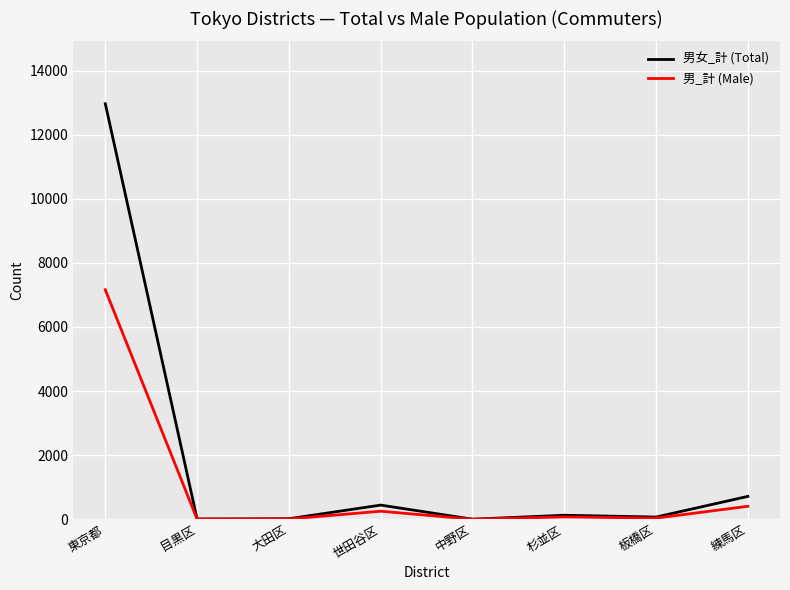

Which series has the widest spread of values?

男女_計 (Total)